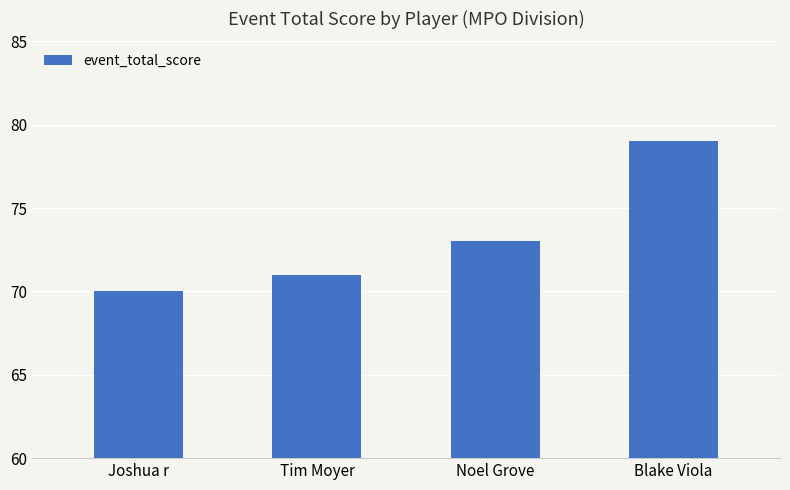

List the labels in order of value, smallest first.

Joshua r, Tim Moyer, Noel Grove, Blake Viola